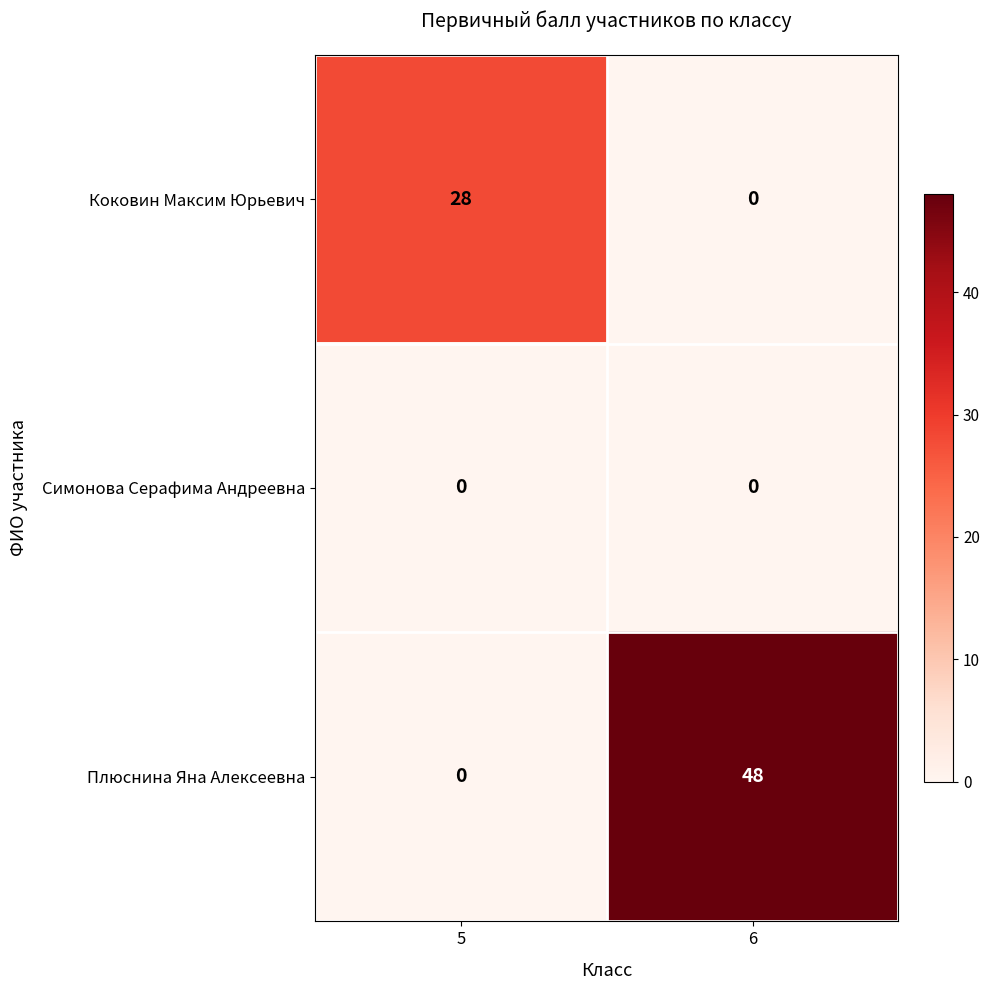

What value does the Плюснина Яна Алексеевна series have at 6?

48